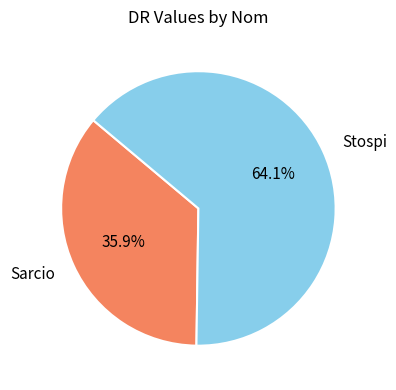

Rank the categories by value from lowest to highest.

Sarcio, Stospi